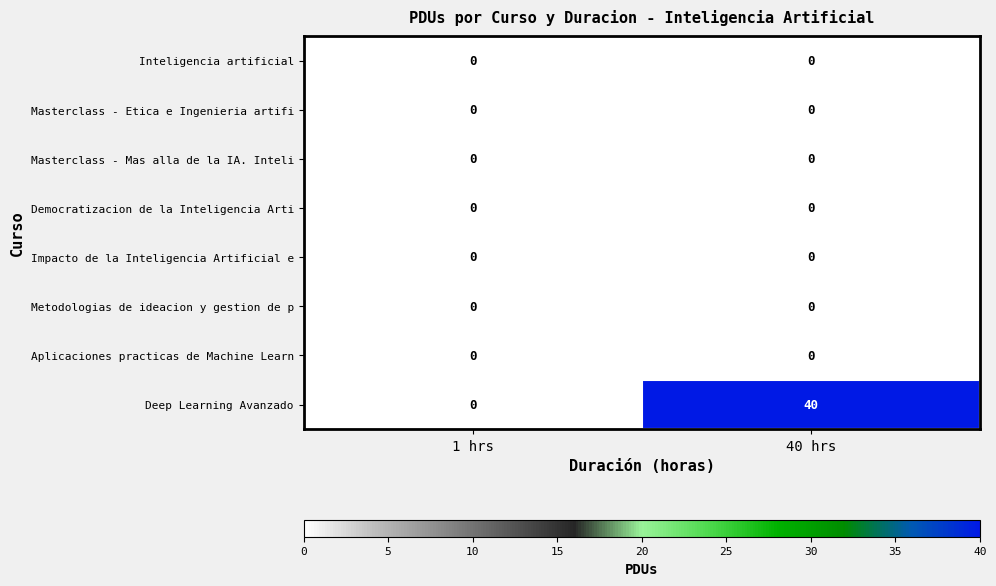

Between 1 hrs and 40 hrs, which series saw the biggest shift?

Deep Learning Avanzado